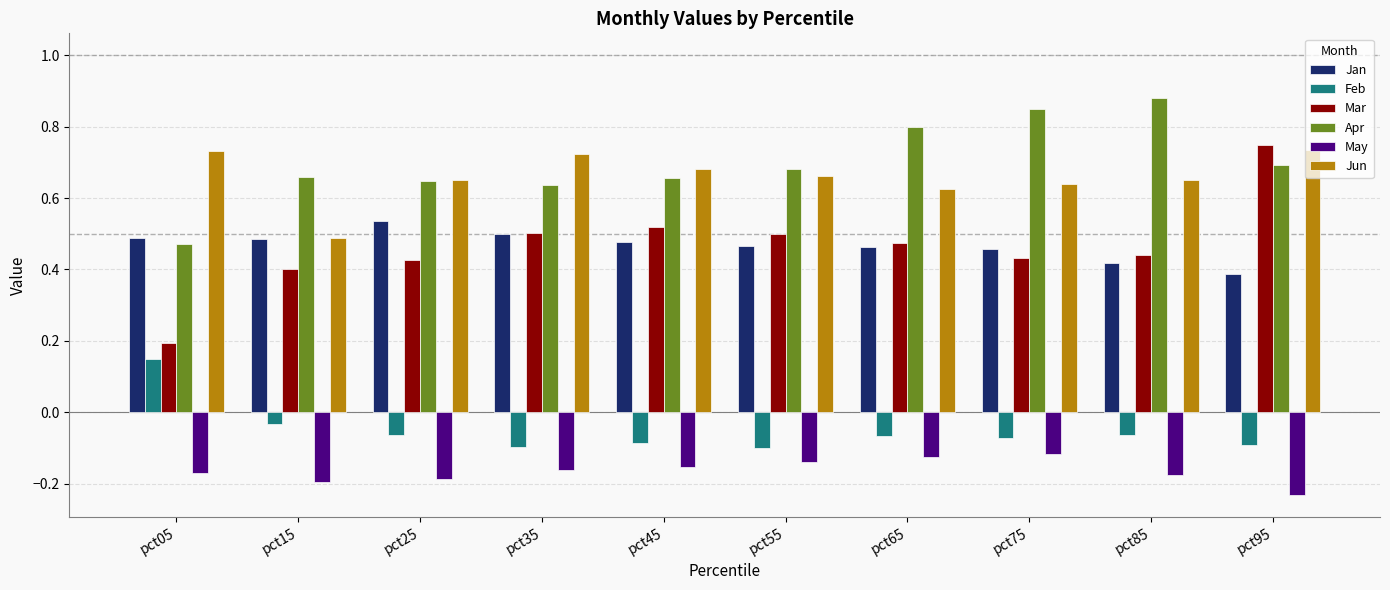

The value of May at pct55 is -0.2. True or false?

False